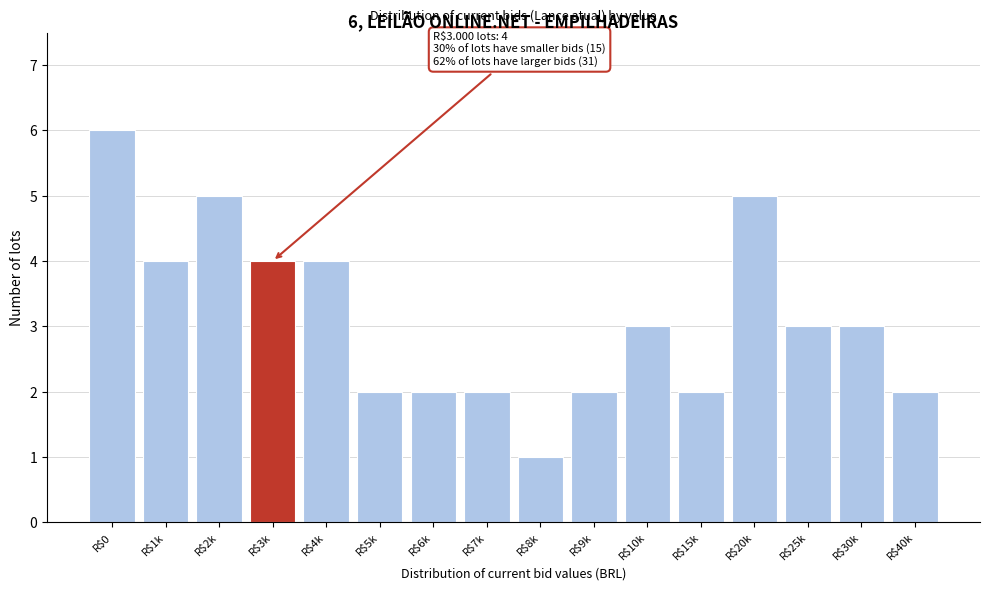

Reading right to left, list all the values displayed in this chart.

2	3	3	5	2	3	2	1	2	2	2	4	4	5	4	6